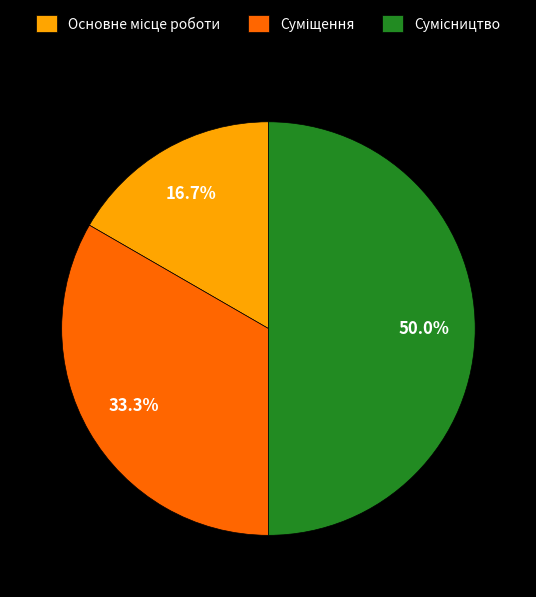

Is there a majority slice in this chart?

No